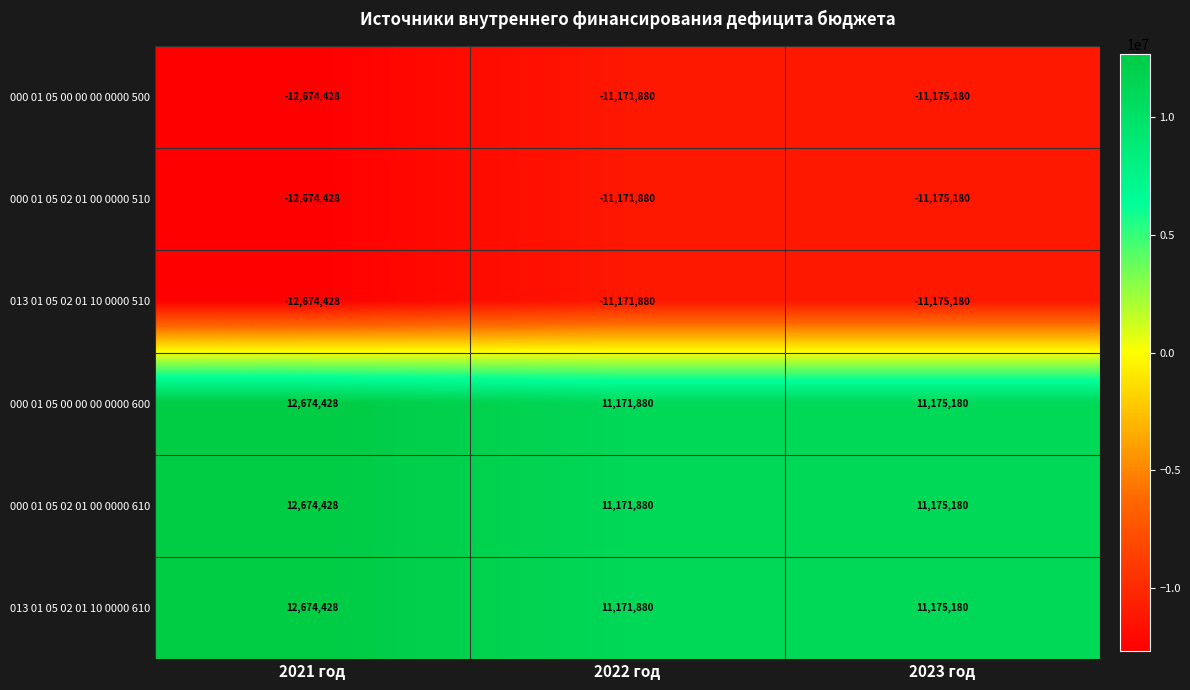

True or false: 000 01 05 00 00 00 0000 600 has a value of 11171880 at 2022 год.

True